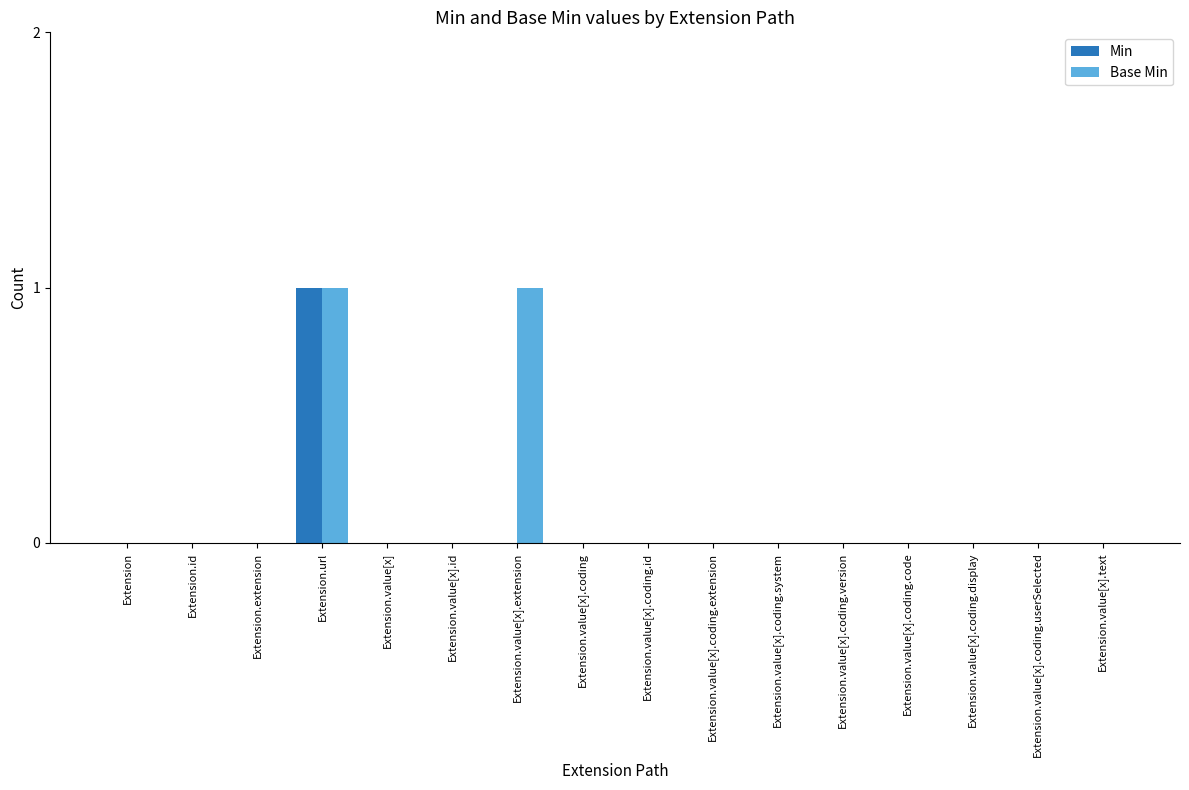

The Min series shows 0 at Extension.value[x].coding.version. True or false?

True